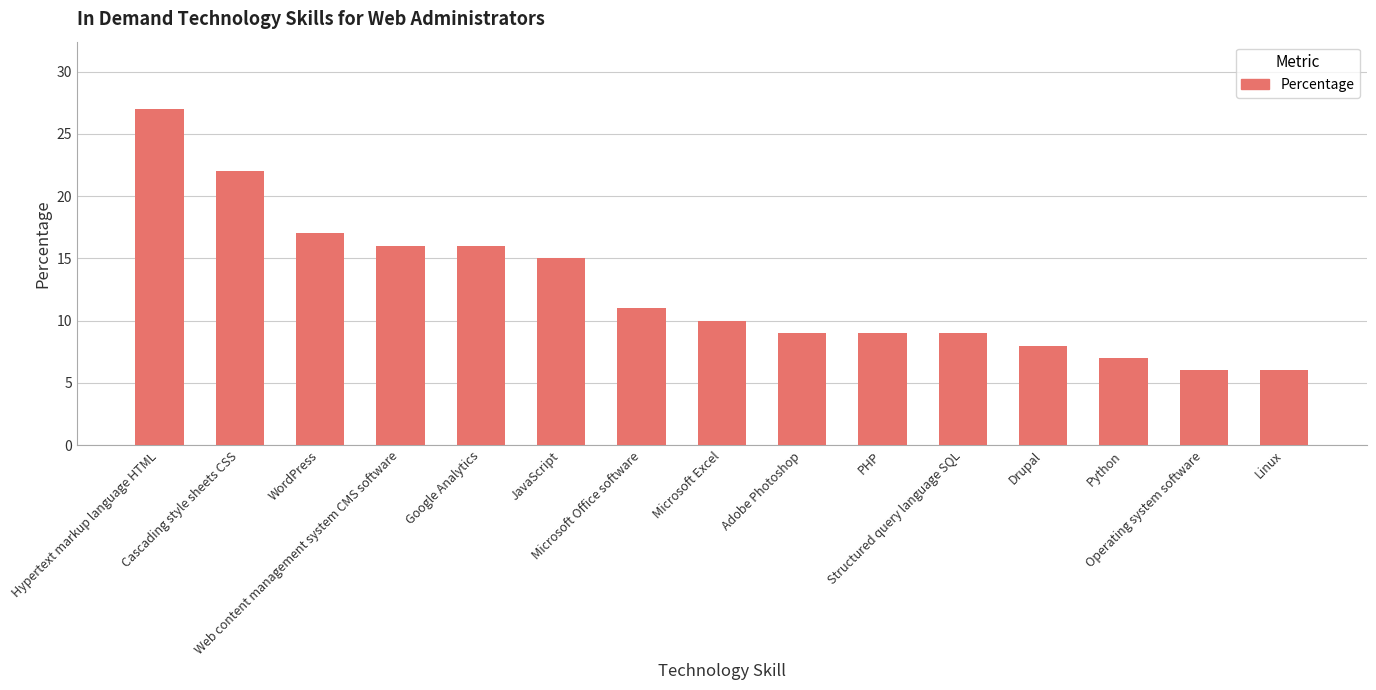

True or false: the data shows 9 at Operating system software.

False